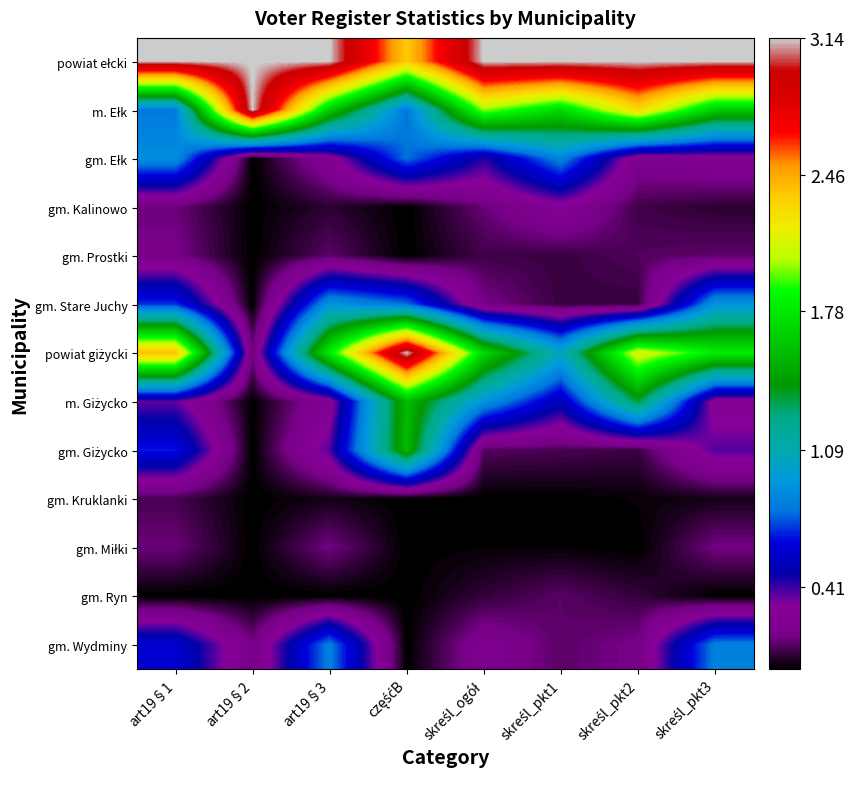

What is the spread (max minus min) of values at skreśl_pkt3?

3.1